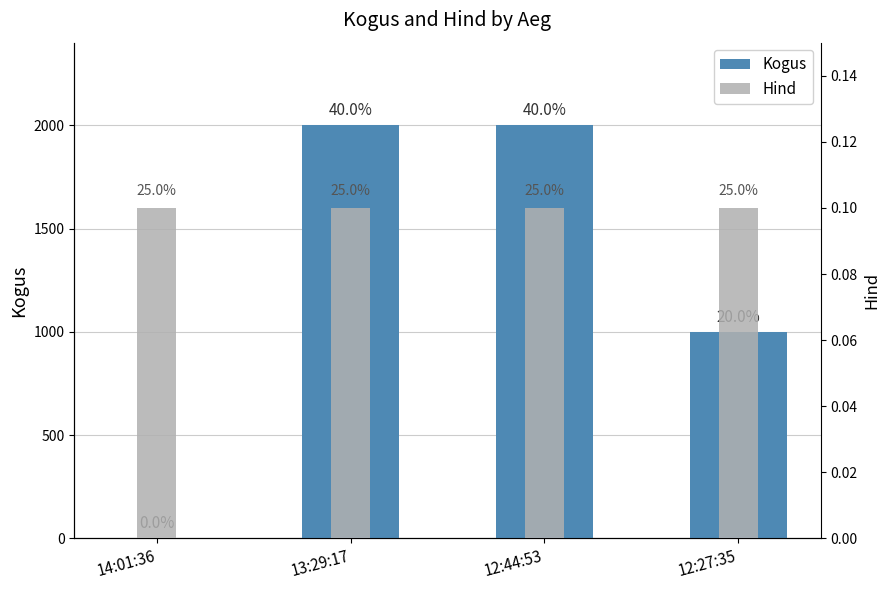

List the labels in order of Hind value, largest first.

14:01:36, 13:29:17, 12:44:53, 12:27:35